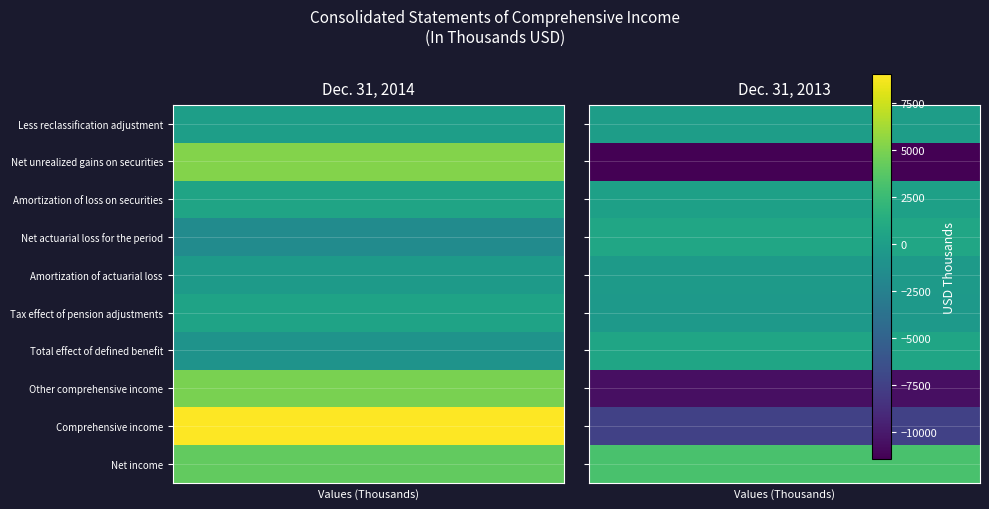

Reading left to right, extract all data points from this chart.

Less reclassification adjustment: 2	-26
Net unrealized gains on securities: 5239	-11422
Amortization of loss on securities: 551	176
Net actuarial loss for the period: -1587	661
Amortization of actuarial loss: -251	-303
Tax effect of pension adjustments: 455	-328
Total effect of defined benefit: -881	636
Other comprehensive income: 4909	-10610
Comprehensive income: 9025	-7447
Net income: 4116	3163